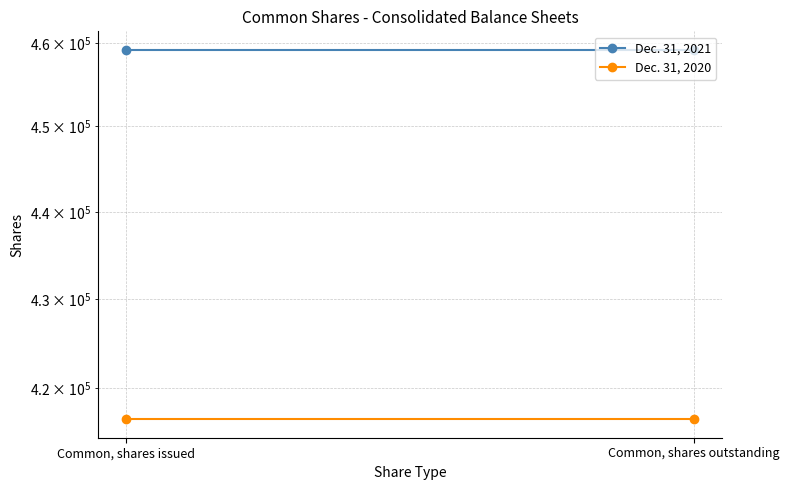

What are all the series names shown in the legend?

Dec. 31, 2021, Dec. 31, 2020